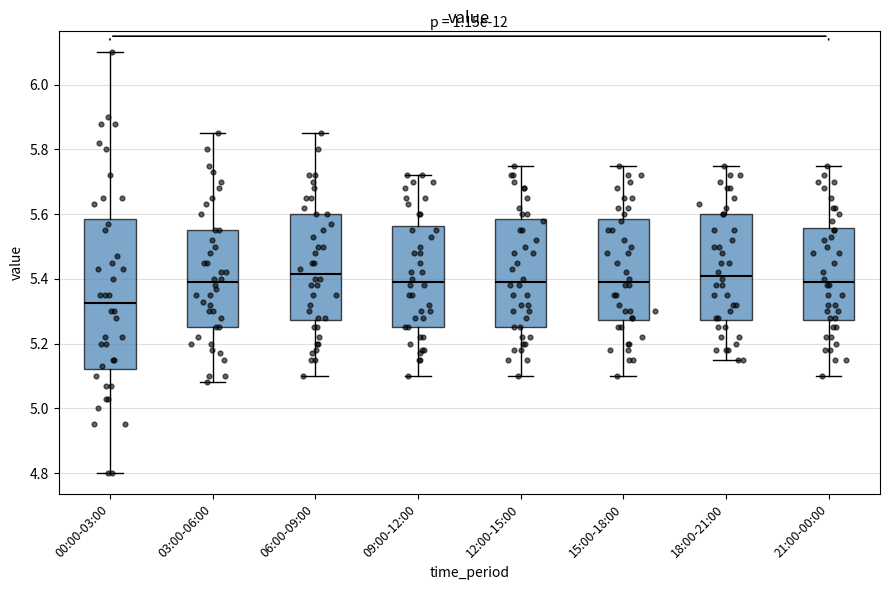

Where does the median line of the box for 18:00-21:00 sit on the y-axis? The values are not printed on the chart, so give them approximately, as read against the axis.

5.42